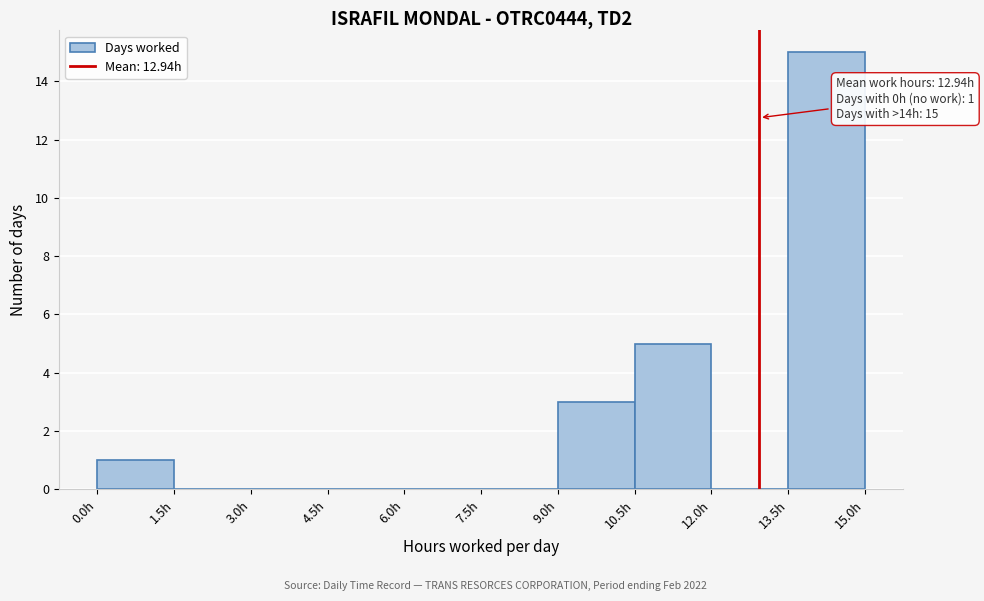

Which range on the x-axis has the tallest bar?

13.5 to 15.0